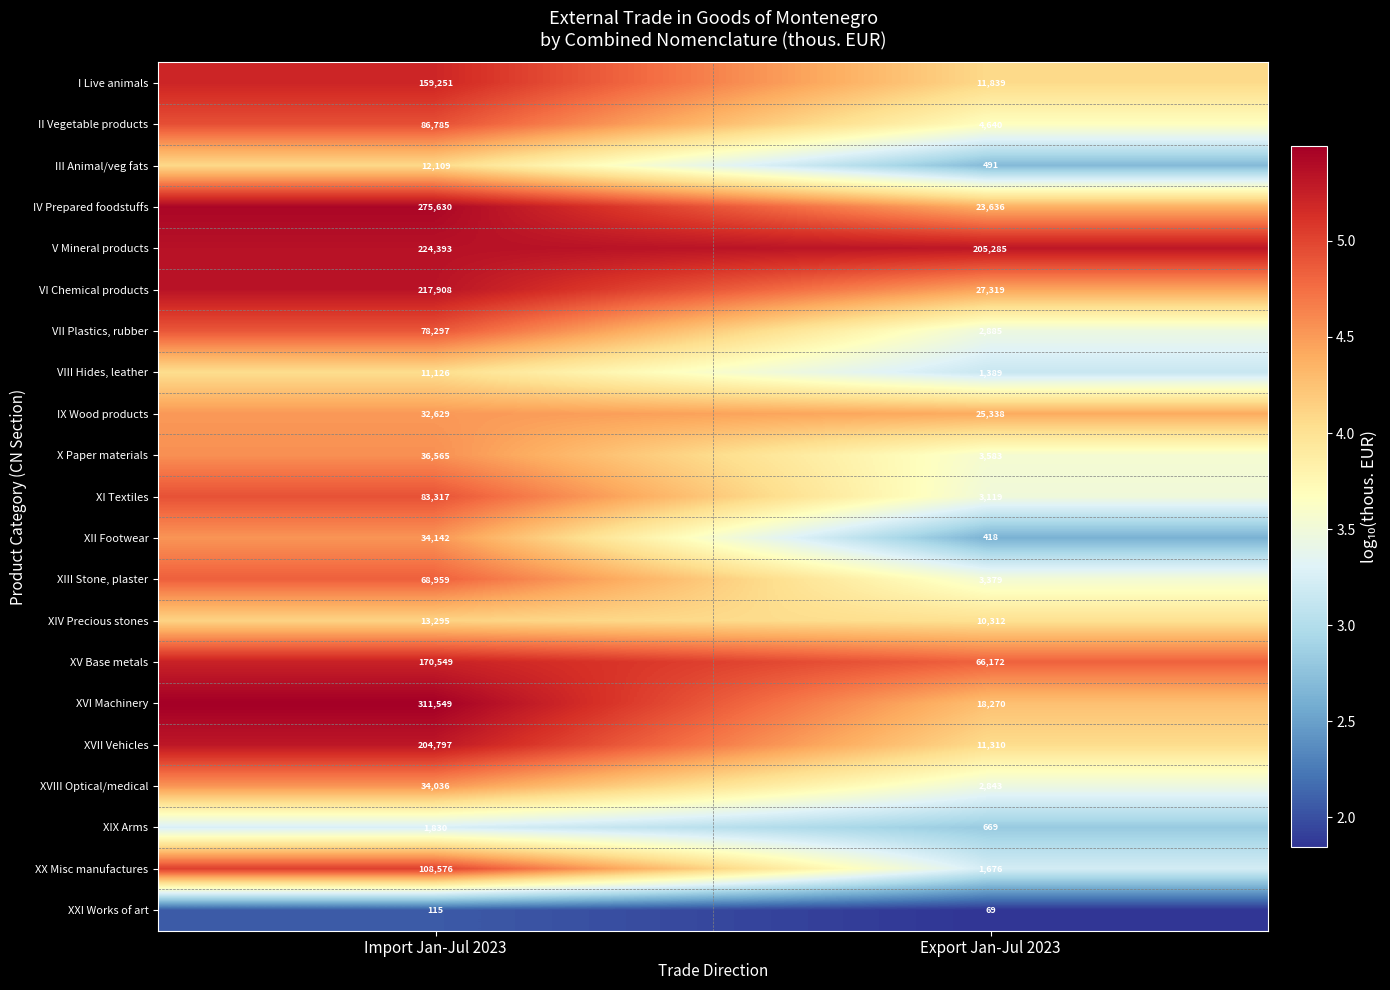

What is the spread (max minus min) of values at Import Jan-Jul 2023?

311434